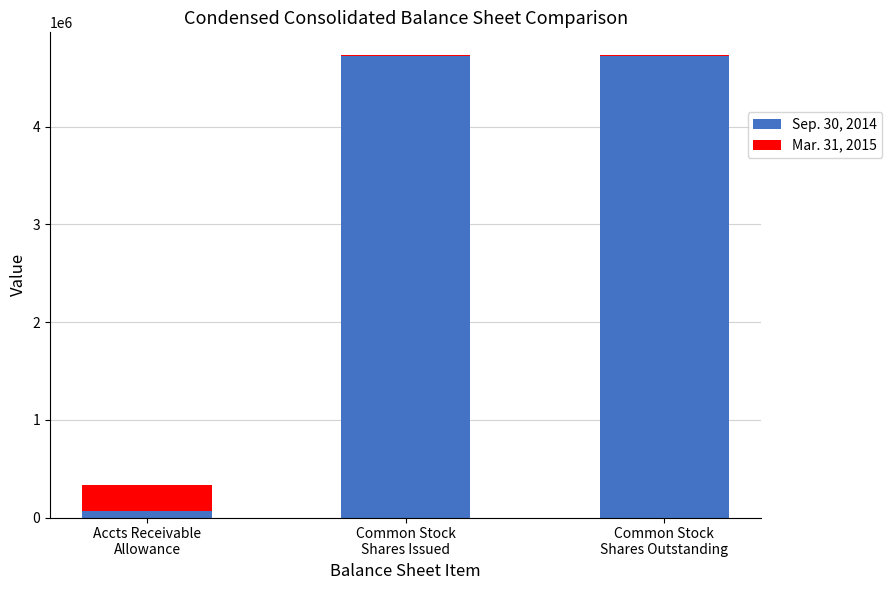

Are the bars horizontal?

No